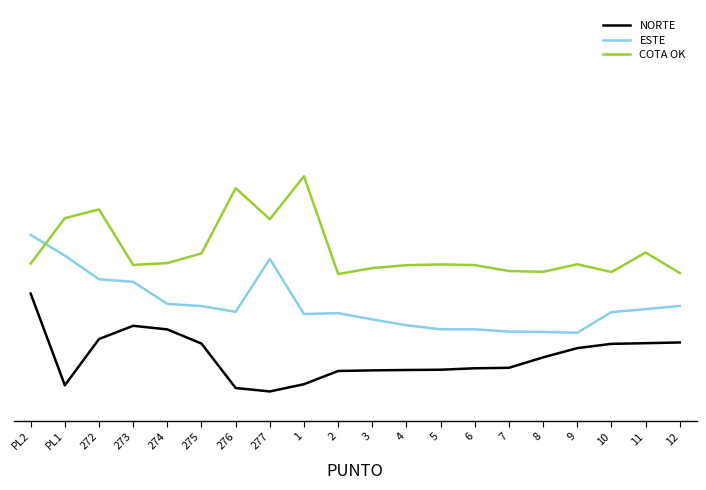

Is this an area chart (filled region under the line)?

No